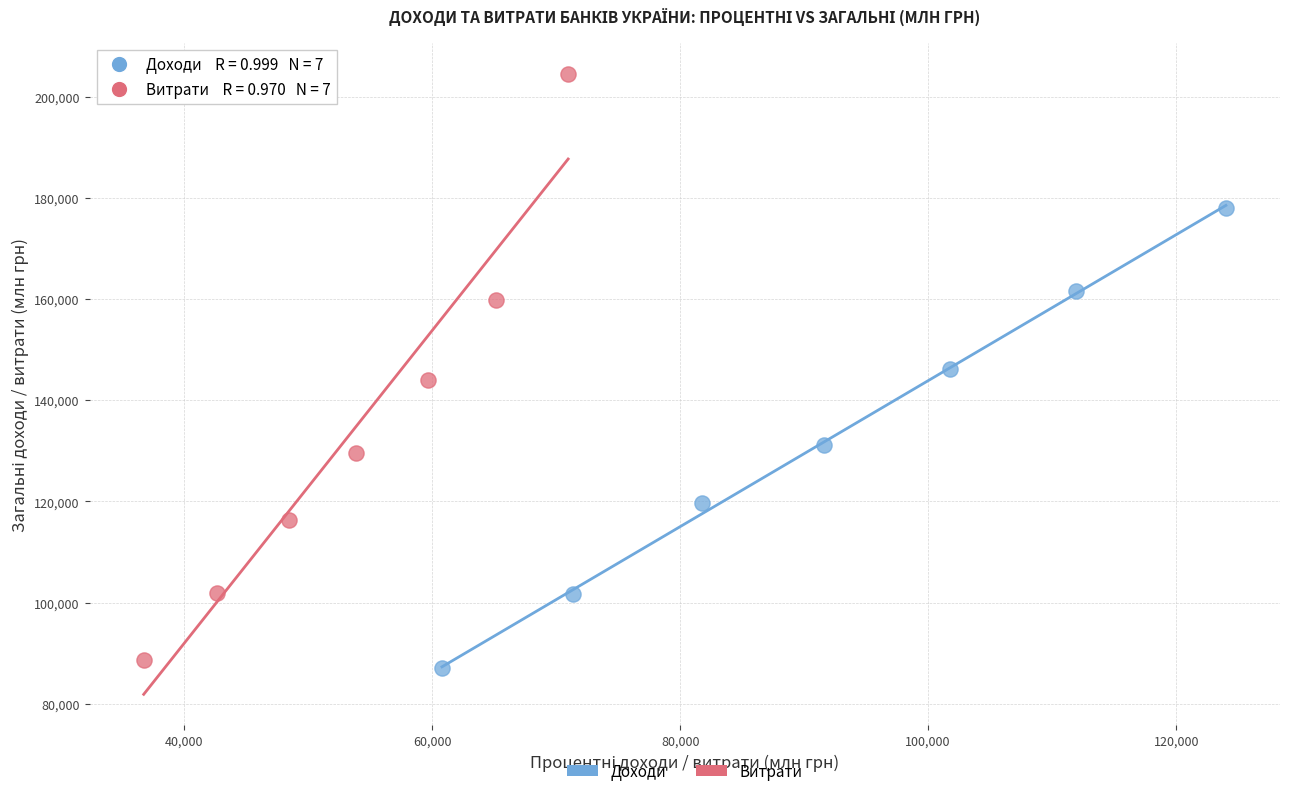

What are all the series names shown in the legend?

Доходи, Витрати